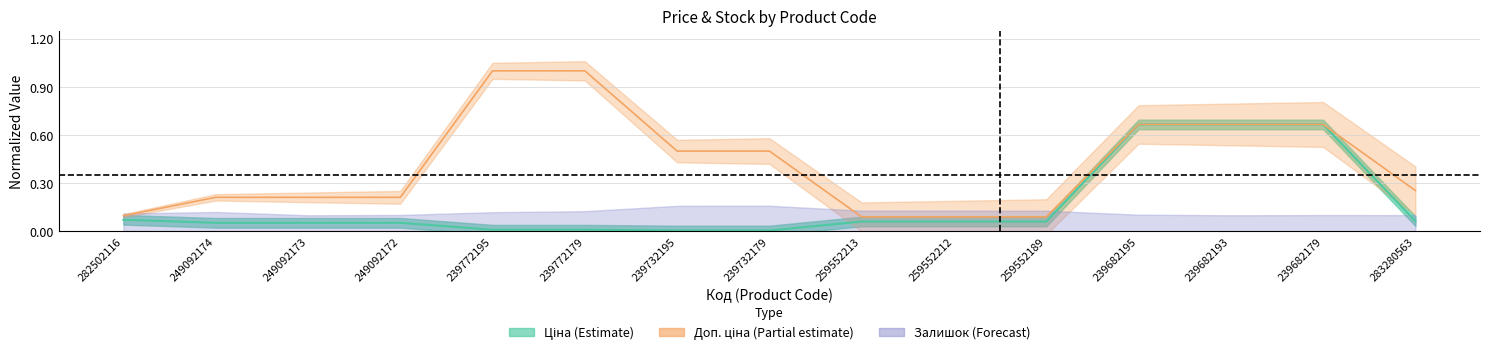

Which series changed the most between 282502116 and 239682193?

Ціна